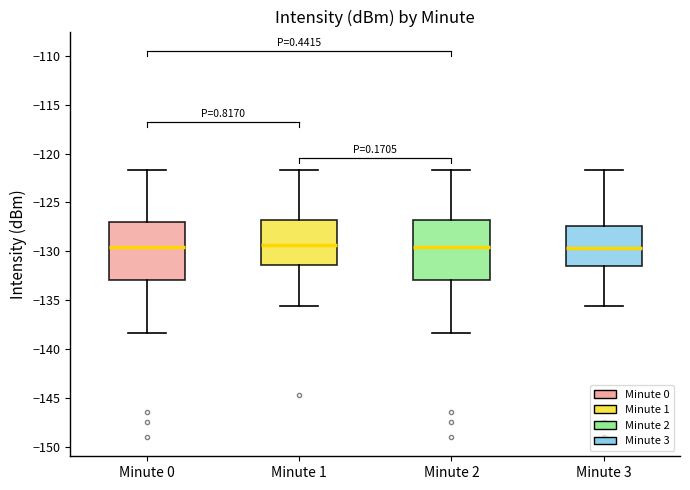

Where is the upper edge of the box for Minute 3 on the y-axis? The values are not printed on the chart, so give them approximately, as read against the axis.

-127.5